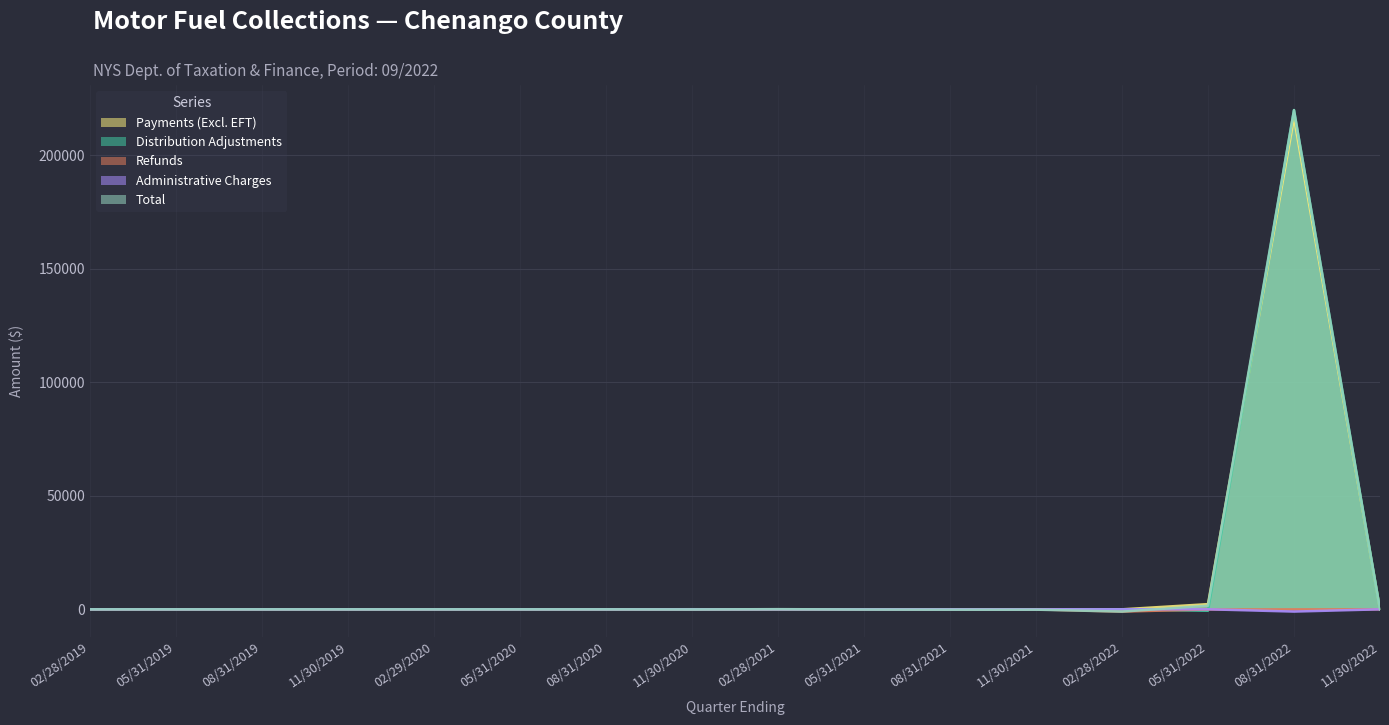

At how many categories does at least one series exceed 187824?

1